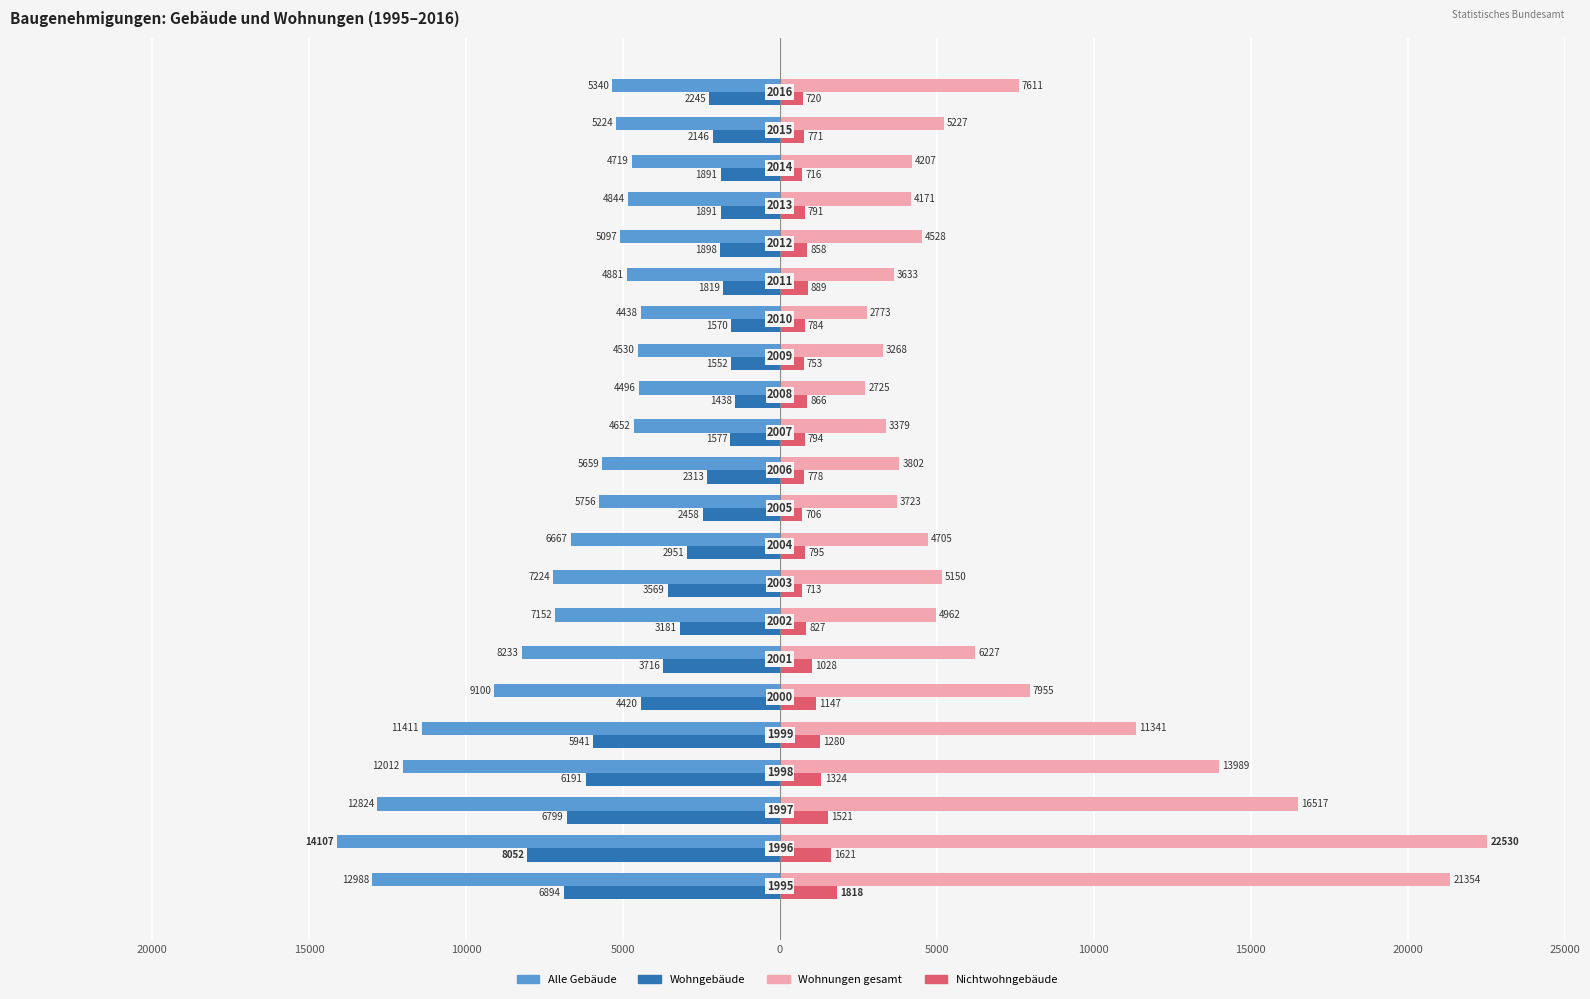

What are all the series names shown in the legend?

Alle Gebäude, Wohngebäude, Wohnungen gesamt, Nichtwohngebäude